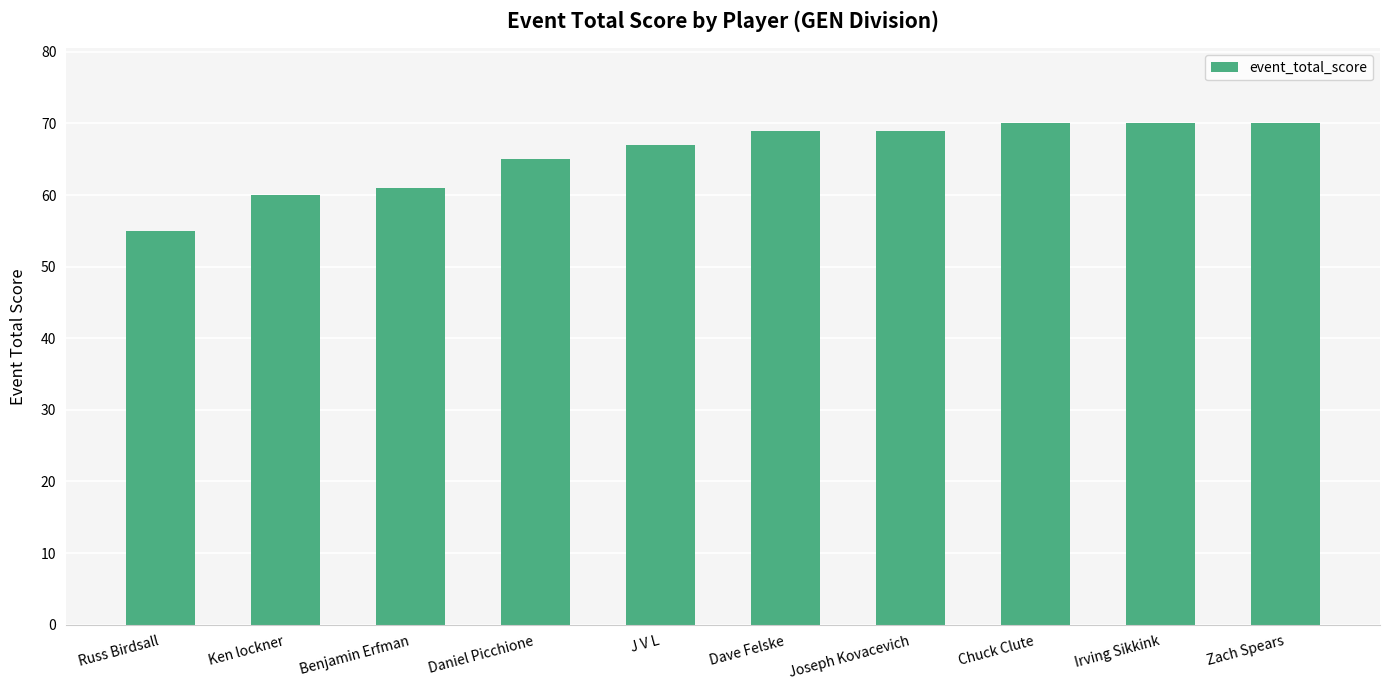

Does the chart contain any negative values?

No